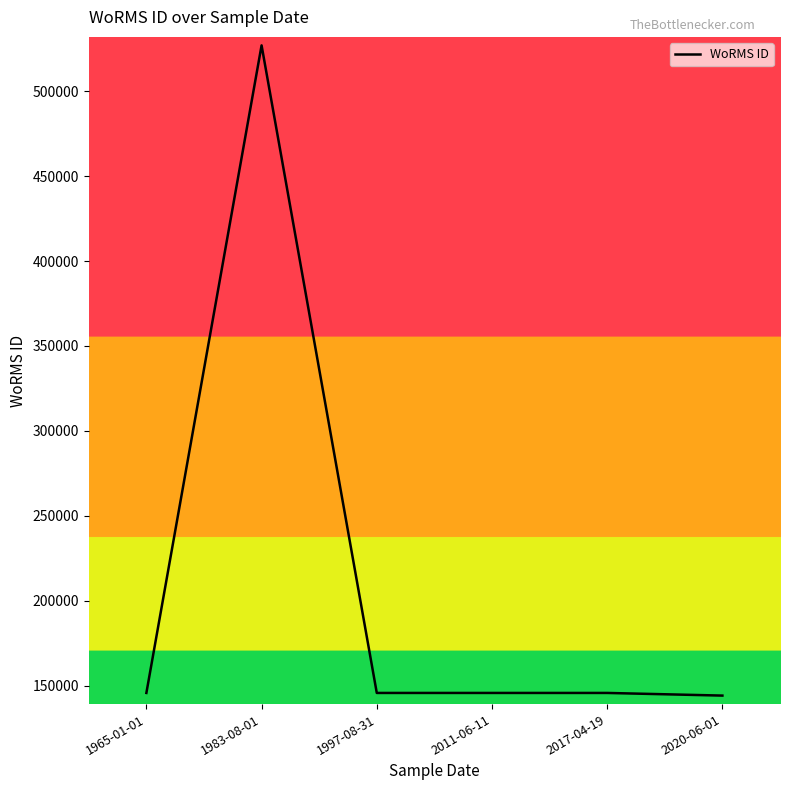

What is the greatest value displayed?

526941